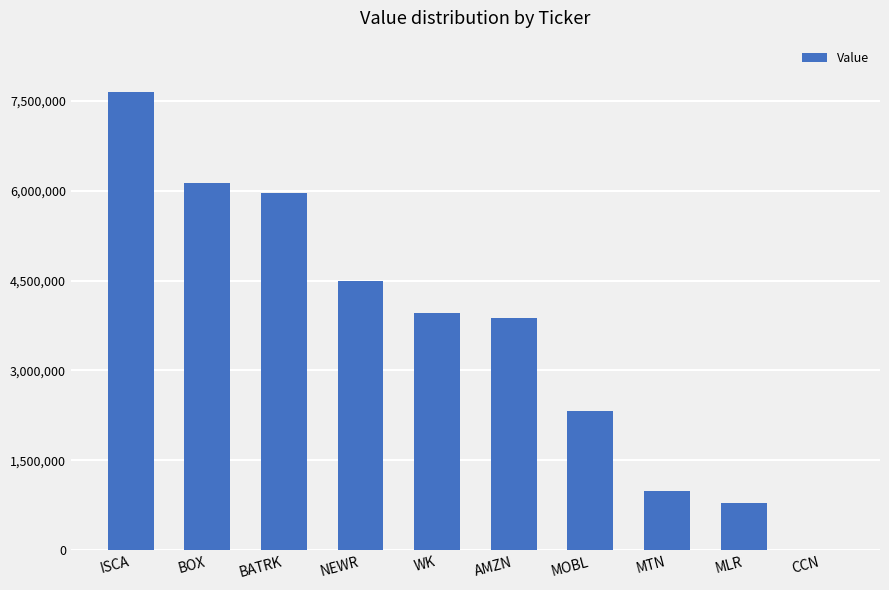

Are the bars horizontal?

No